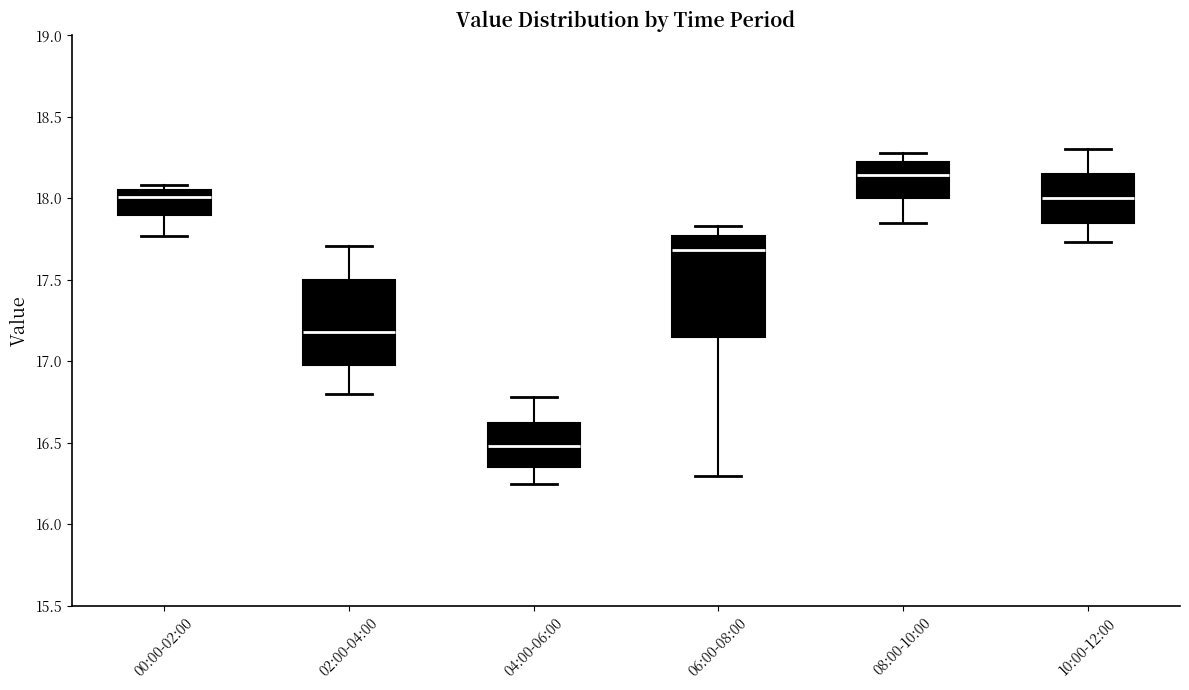

Which box has the highest median line?

08:00-10:00